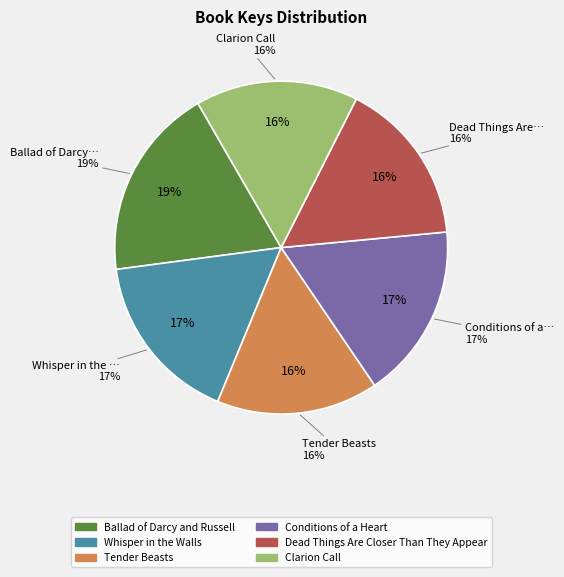

Which slice is the smallest?

Tender Beasts